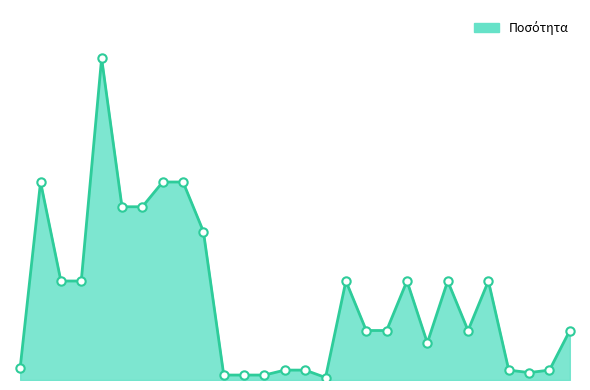

Reading left to right, what are all the values shown in this chart?

5	80	40	40	130	70	70	80	80	60	2	2	2	4	4	1	40	20	20	40	15	40	20	40	4	3	4	20